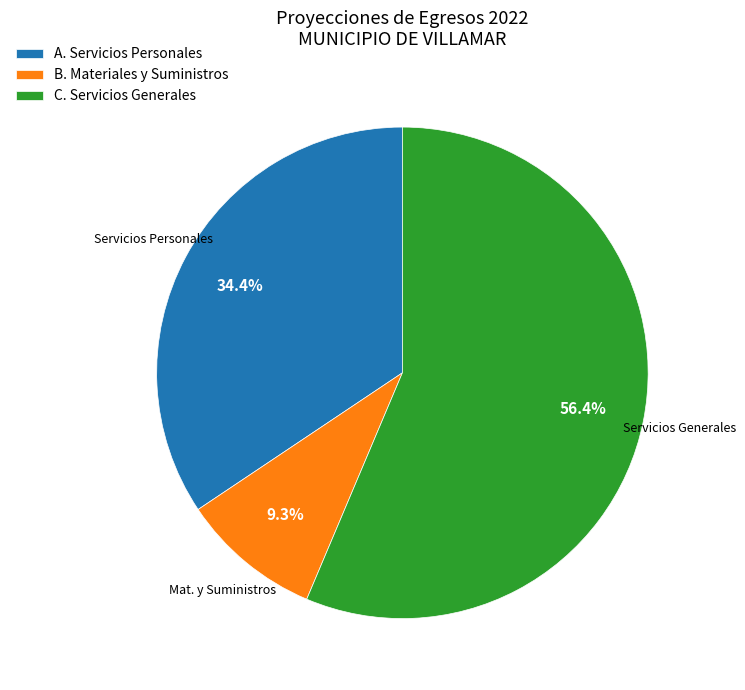

To the nearest percent, what is the average slice percentage?

33%